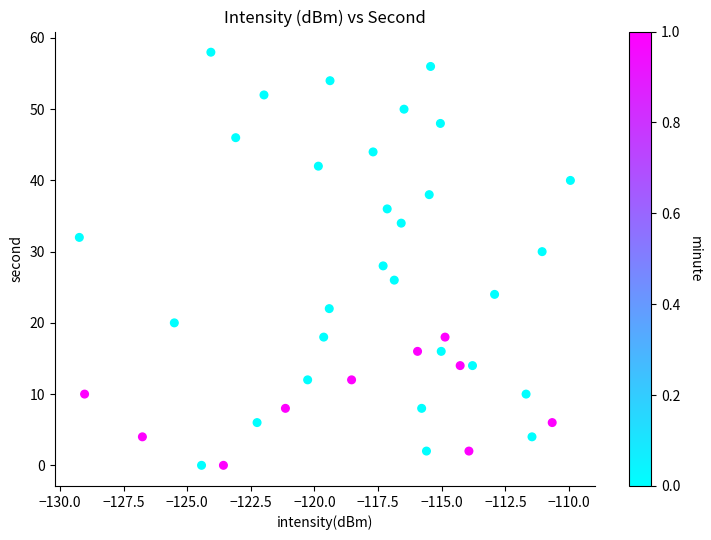

What is the range of Y values (max minus min)?

58